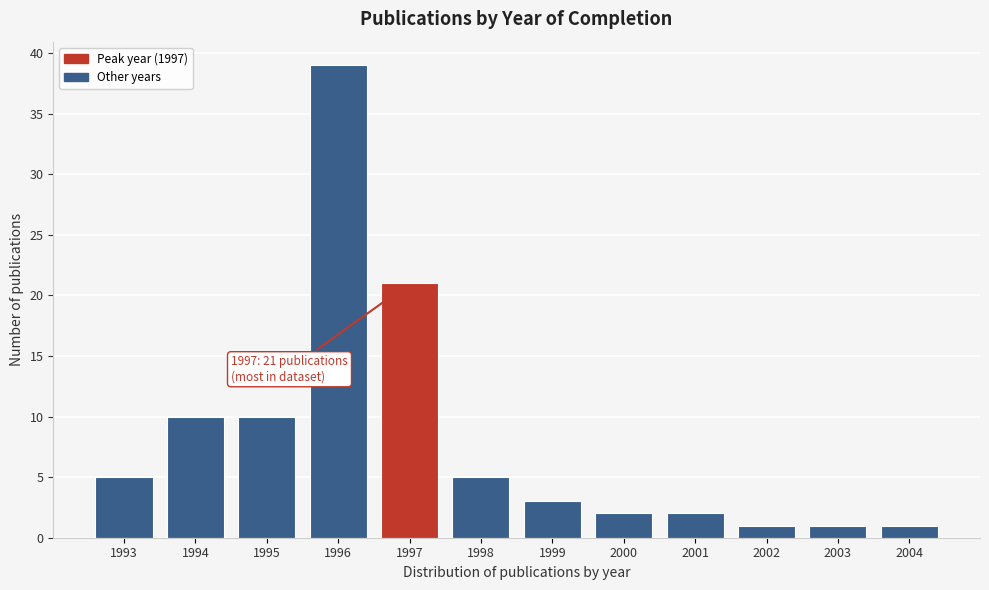

Reading right to left, what are all the values shown in this chart?

1	1	1	2	2	3	5	21	39	10	10	5